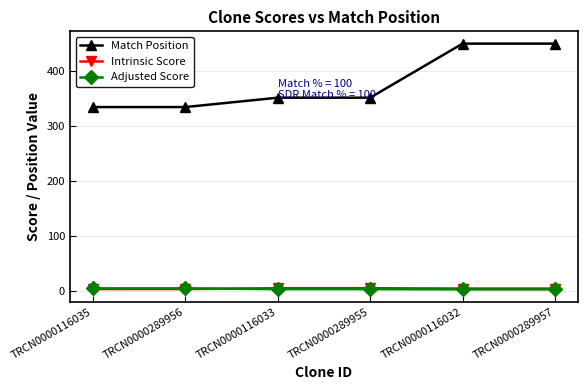

What is the difference between the maximum and minimum values in the Intrinsic Score series?

1.6